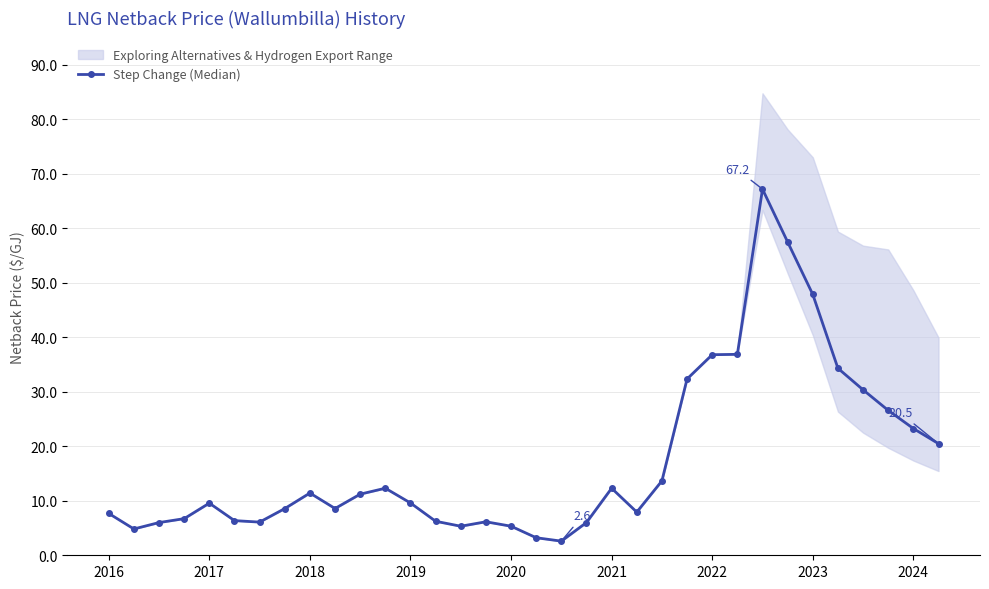

What is the minimum value shown in the chart?

2.6